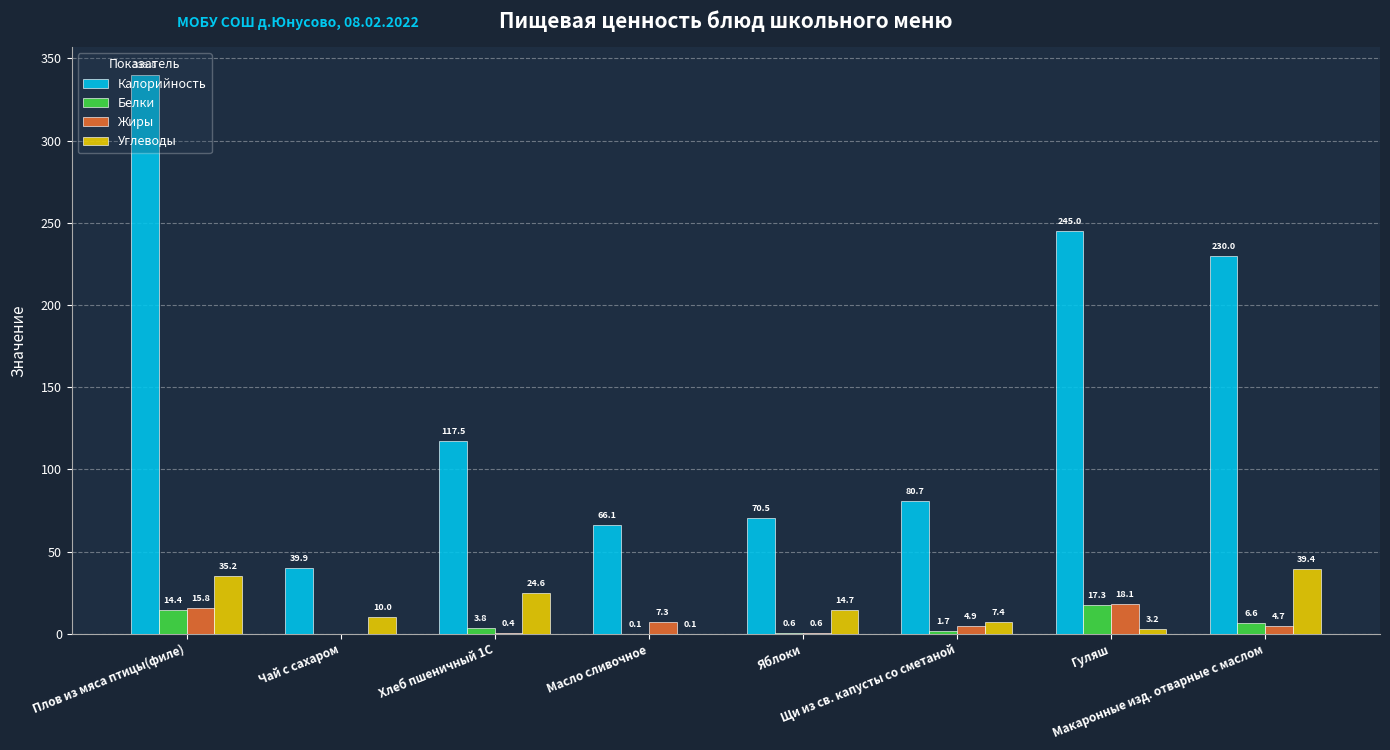

How many data points in Углеводы are above 14?

4